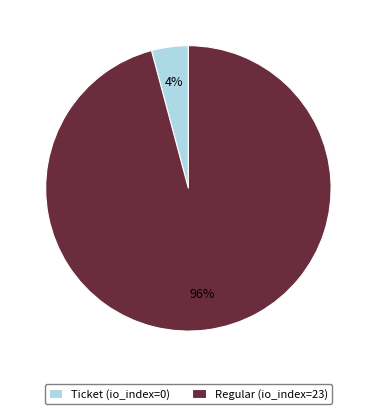

Which slice represents more than half of the pie?

Regular (io_index=23)